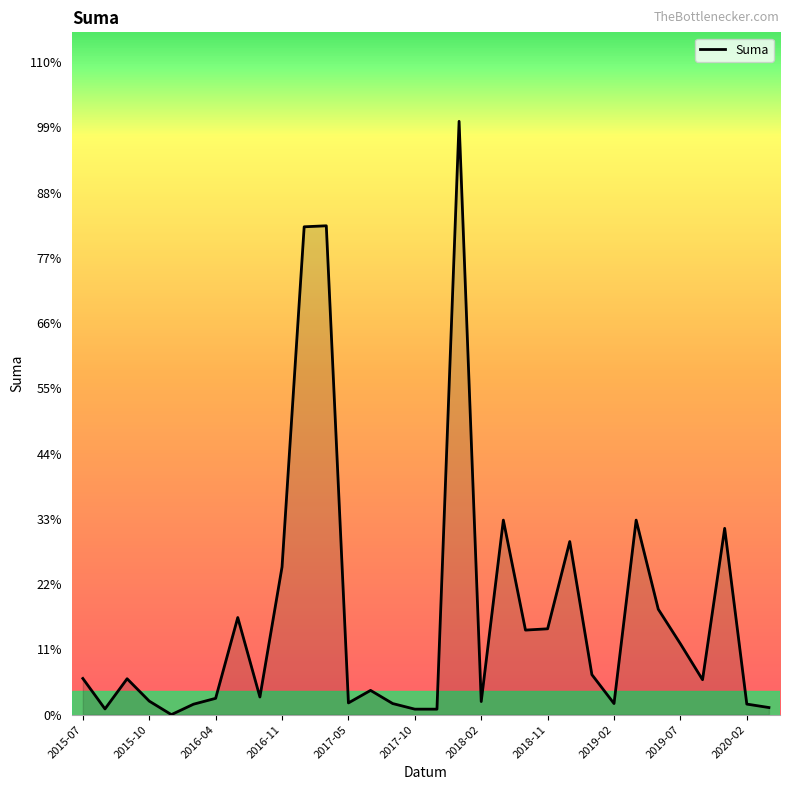

Reading left to right, transcribe all the data shown in this chart.

72.3	11.5	71.8	27.1	0.1	20.9	32.6	194.1	35.3	295.2	975.0	977.0	23.5	48.5	22.2	11.0	11.0	1185.7	26.2	388.8	169.0	171.6	346.0	80.0	22.2	388.8	210.7	141.6	69.8	372.4	21.1	14.2